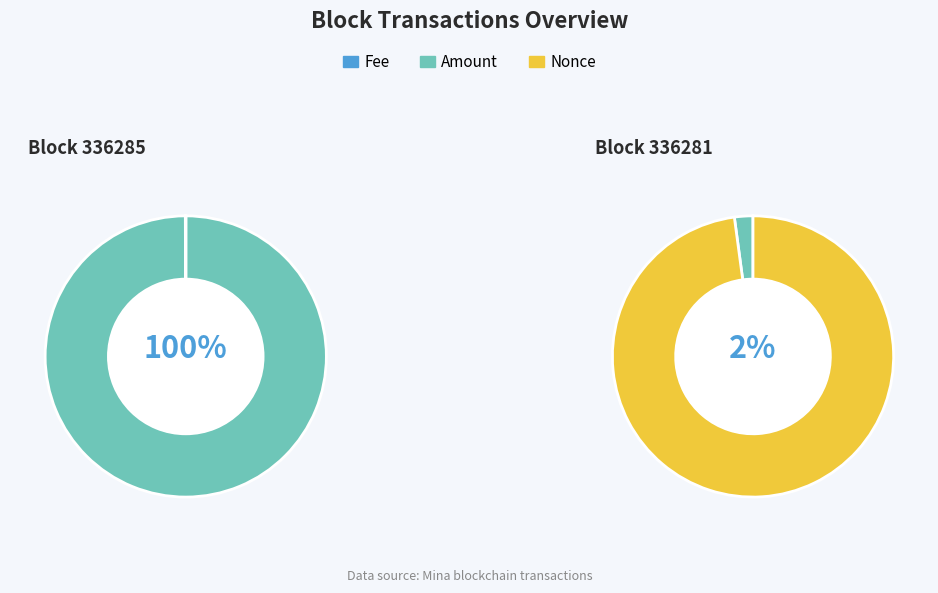

At Nonce, list the series in order from largest to smallest.

336281, 336285